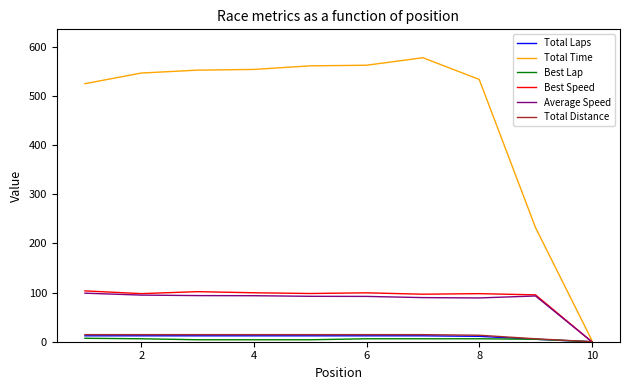

What is the greatest value displayed?

577.7